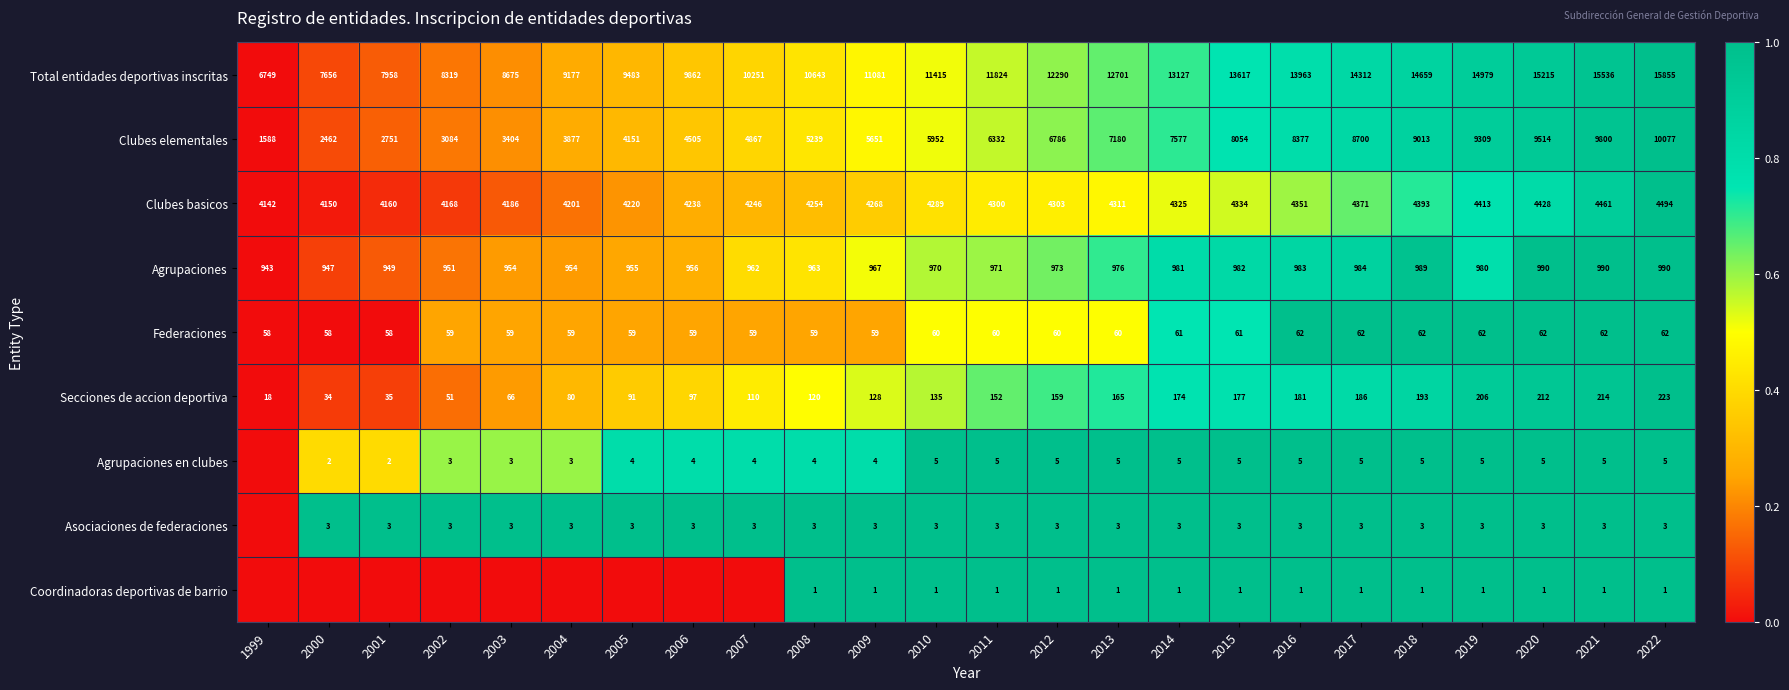

At which label does Clubes elementales reach its minimum?

1999